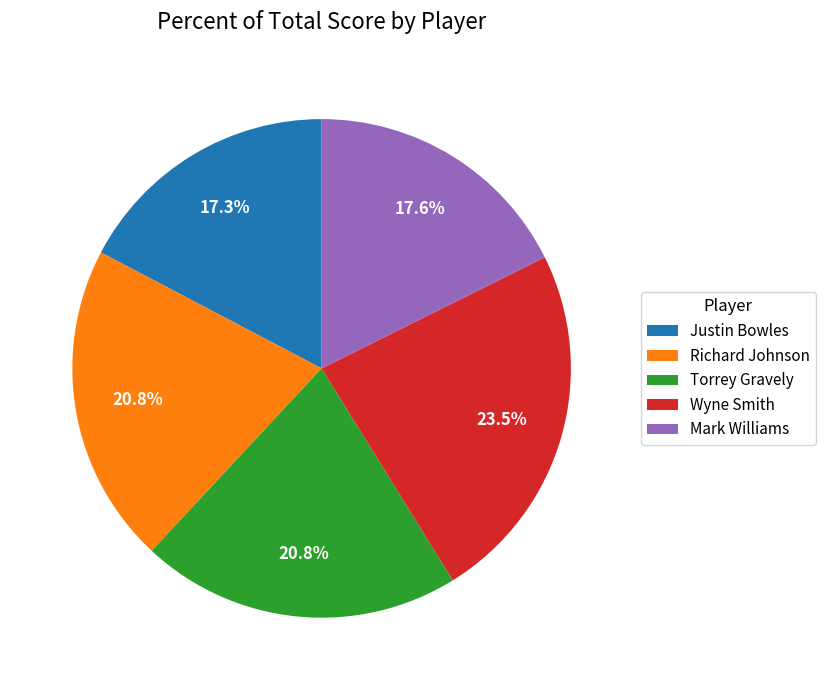

How much of the chart is everything except Torrey Gravely?

79.2%